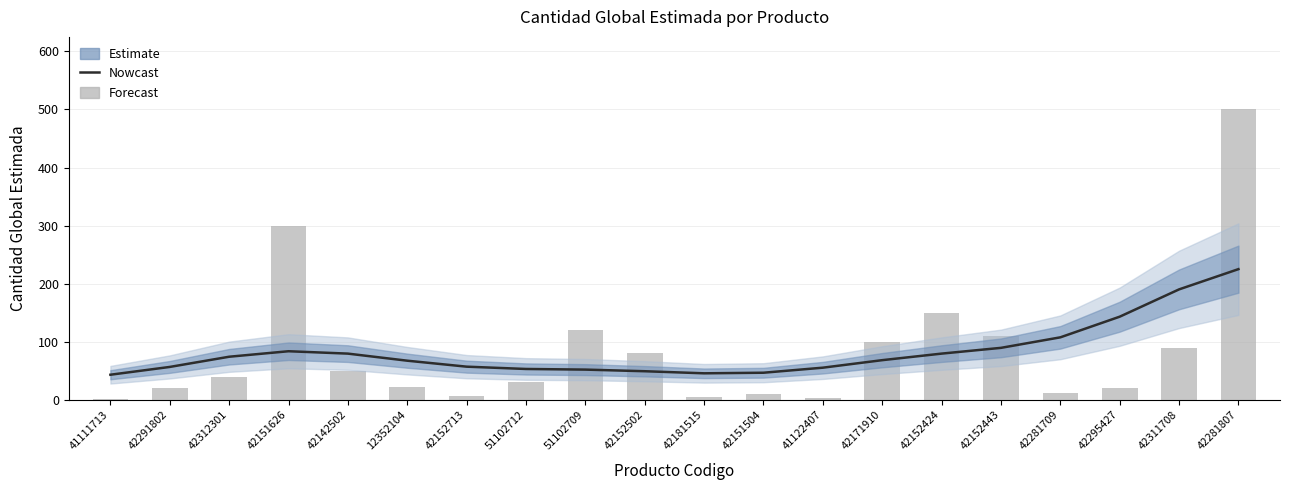

How many bars are there in total?

20